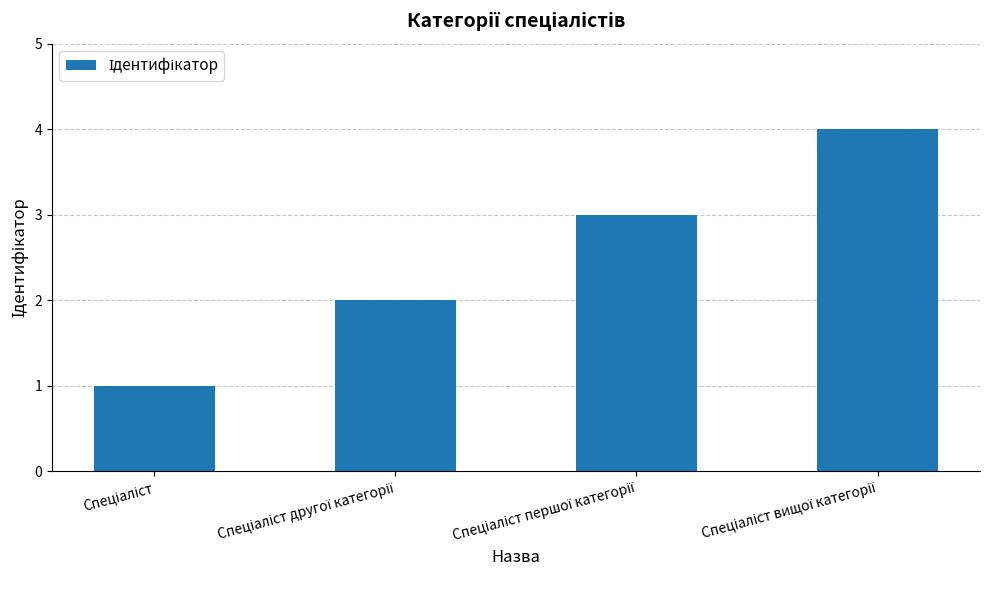

What is the difference between the maximum and second lowest values?

2